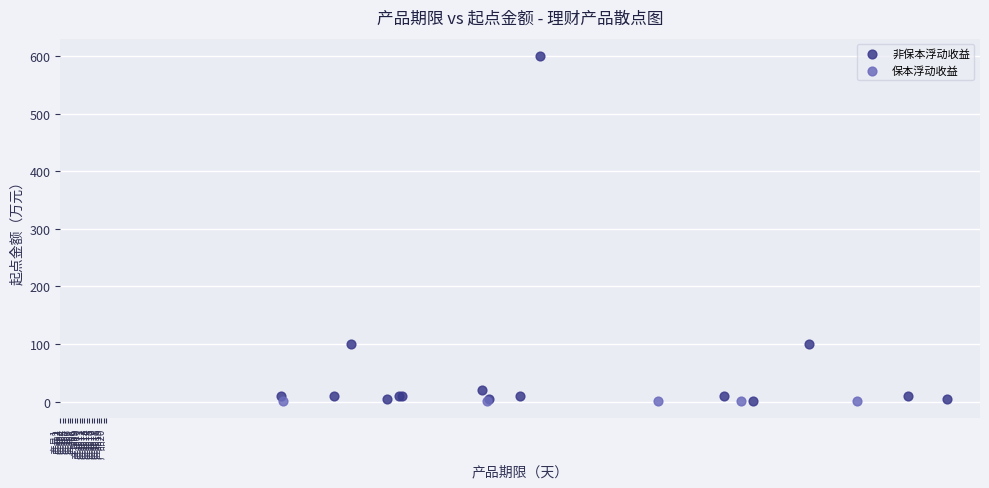

Which series reaches the maximum Y coordinate?

非保本浮动收益